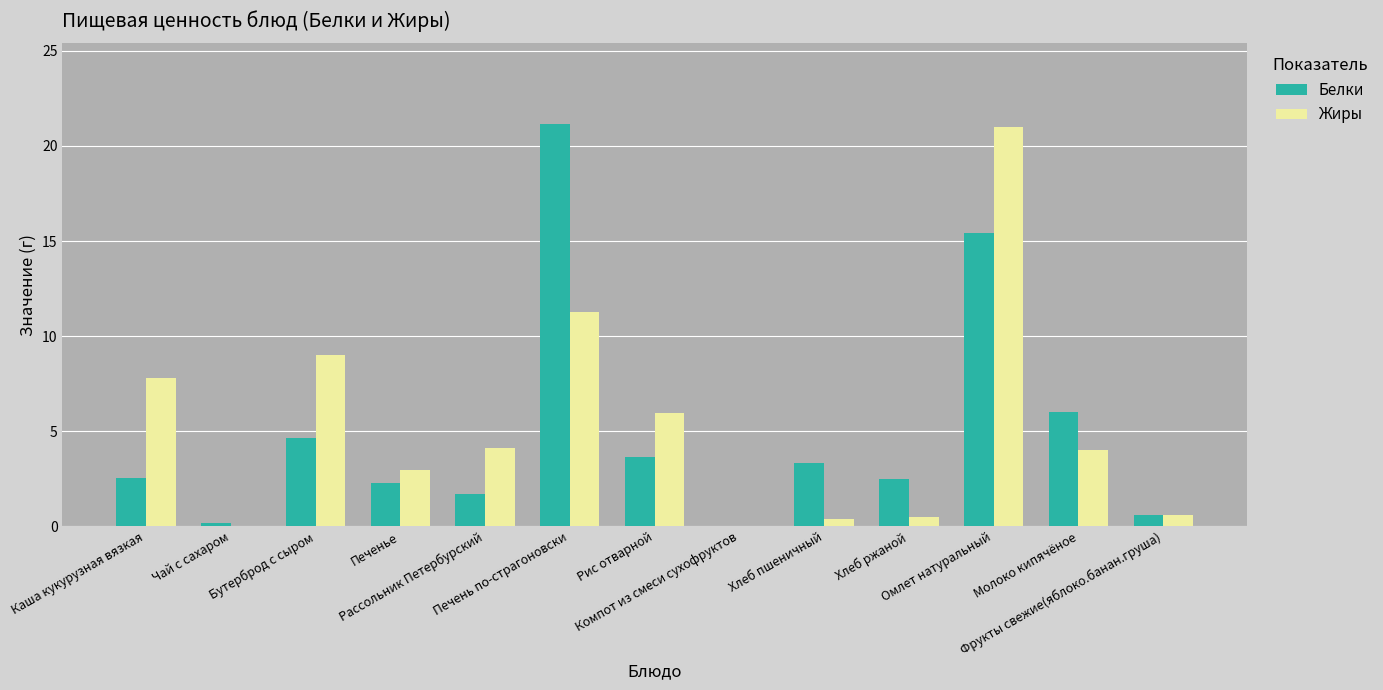

Which series changed the most between Рассольник Петербурский and Омлет натуральный?

Жиры